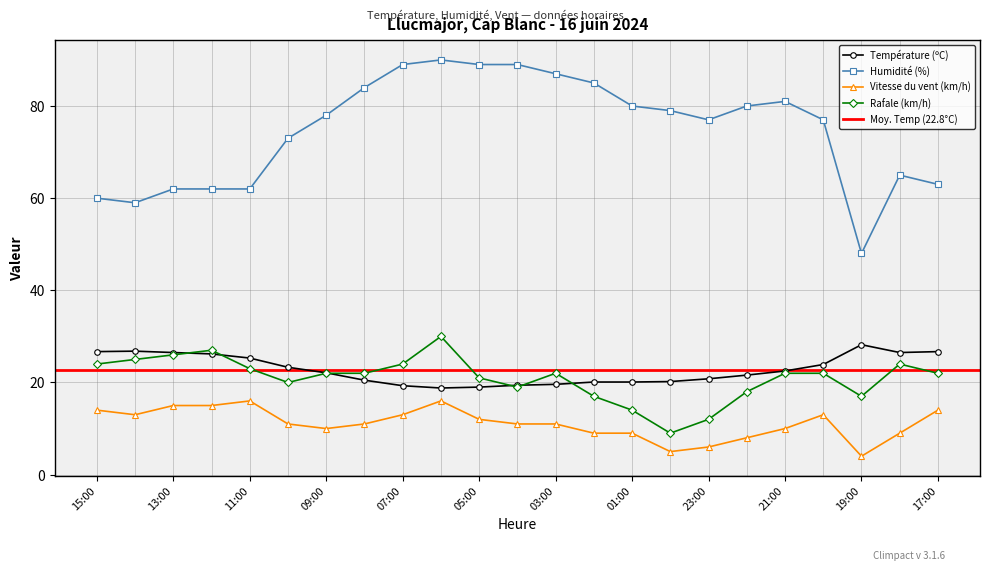

At which label does Vitesse du vent (km/h) first exceed 11?

15:00